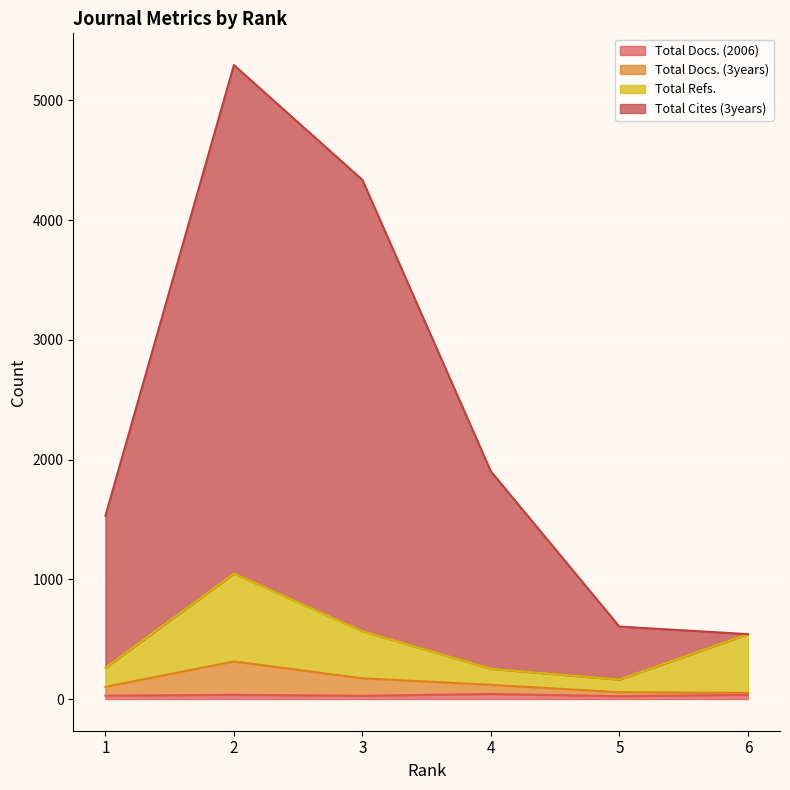

Which has a higher value, 6 or 4?

4